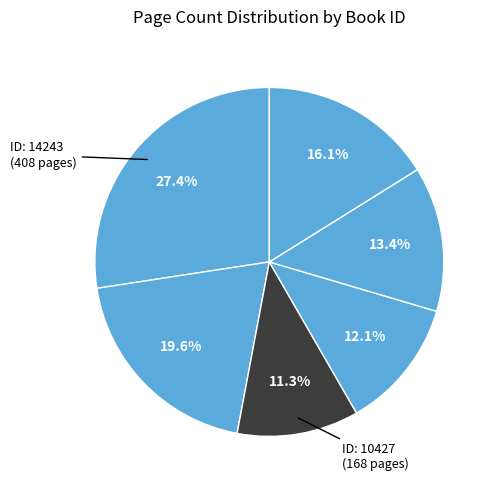

Count the number of slices in the pie.

6